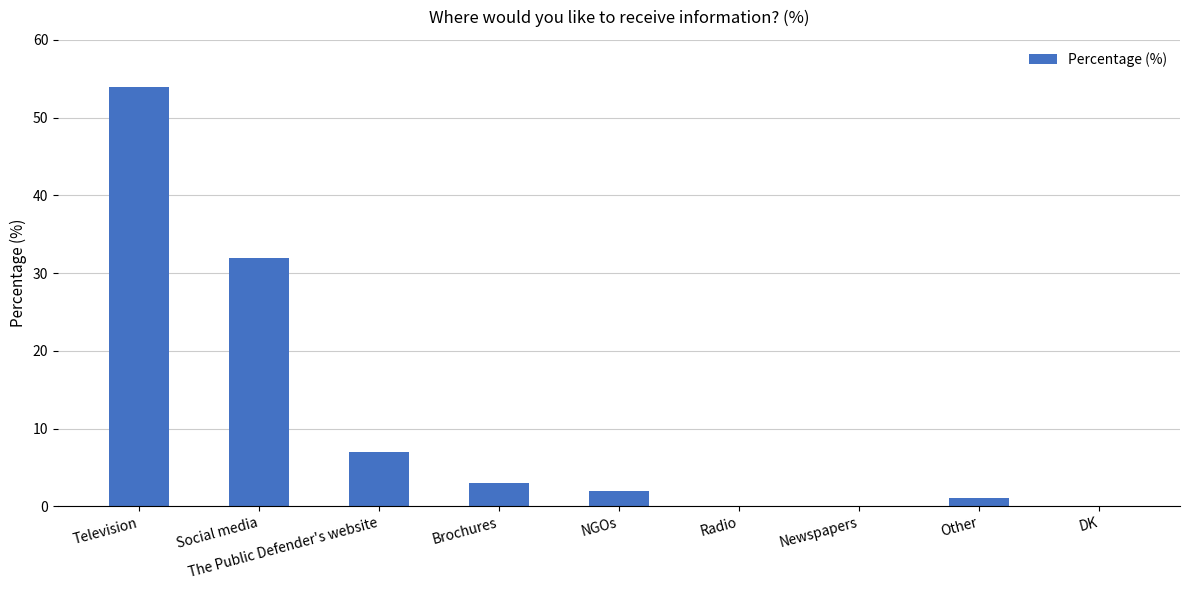

What is the sum of all values?

99